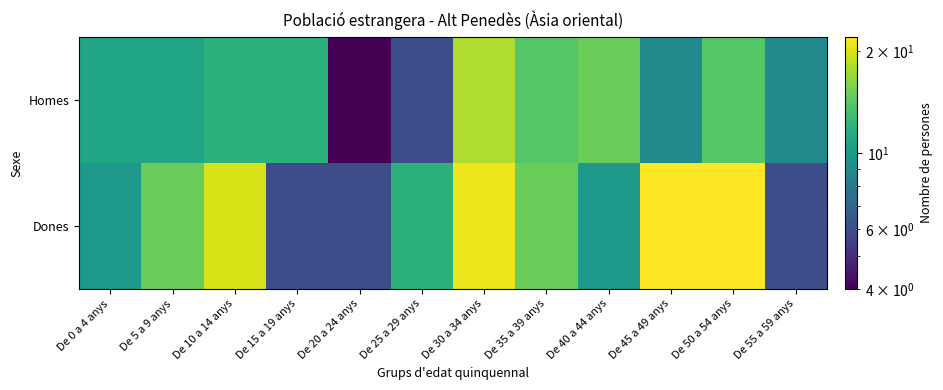

At which category does the chart reach its peak across all series?

De 45 a 49 anys